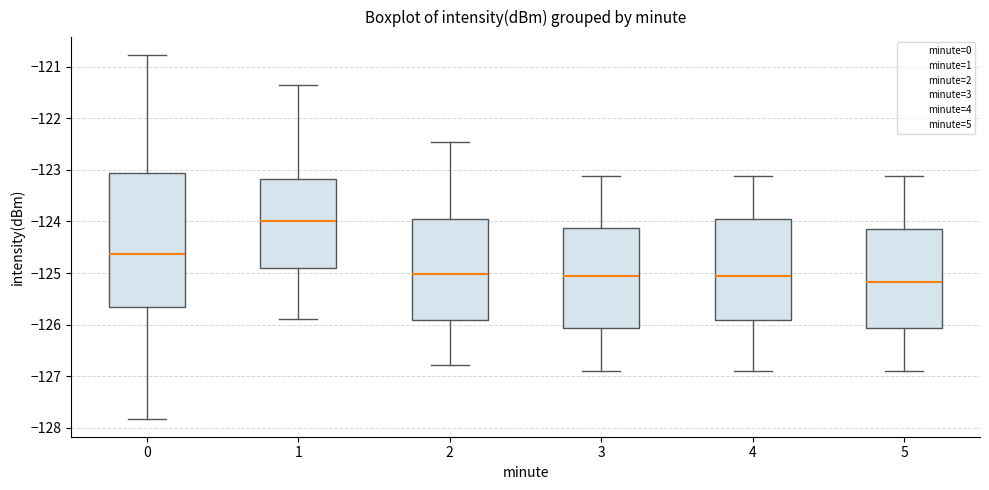

Reading left to right, transcribe this box plot: for each box, give where its median line is, the range the box spans, and where its two whiskers end, as read against the y-axis. The values are not printed on the chart, so give them approximately, as read against the axis.

0: median -124.6, box -125.7 to -123.1, whiskers -127.8 to -120.8
1: median -124.0, box -124.9 to -123.2, whiskers -125.9 to -121.4
2: median -125.0, box -125.9 to -124.0, whiskers -126.8 to -122.5
3: median -125.1, box -126.1 to -124.1, whiskers -126.9 to -123.1
4: median -125.1, box -125.9 to -124.0, whiskers -126.9 to -123.1
5: median -125.2, box -126.1 to -124.2, whiskers -126.9 to -123.1